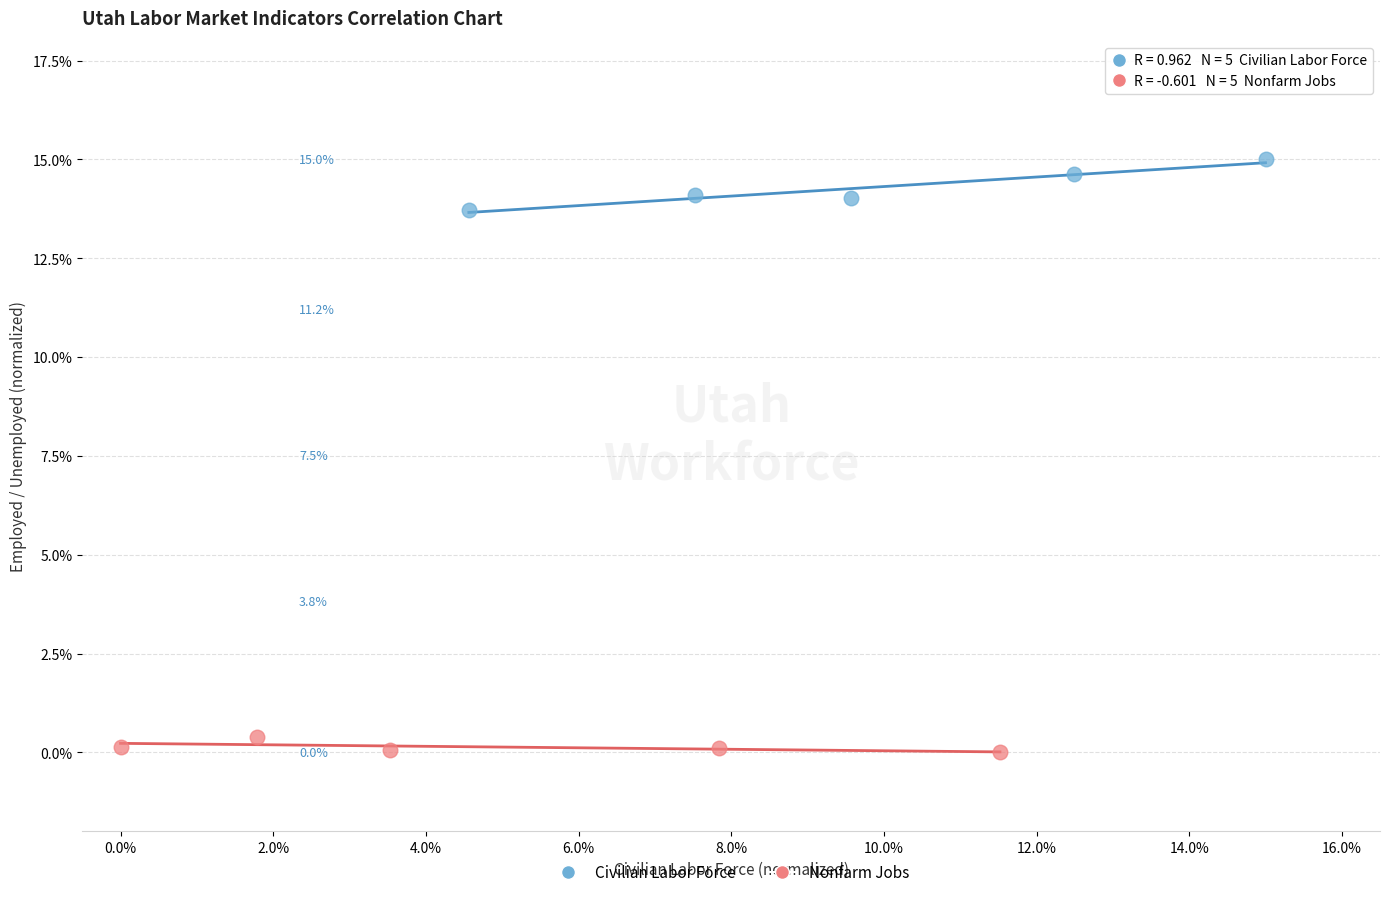

Which series has the largest Y range (max minus min)?

Civilian Labor Force